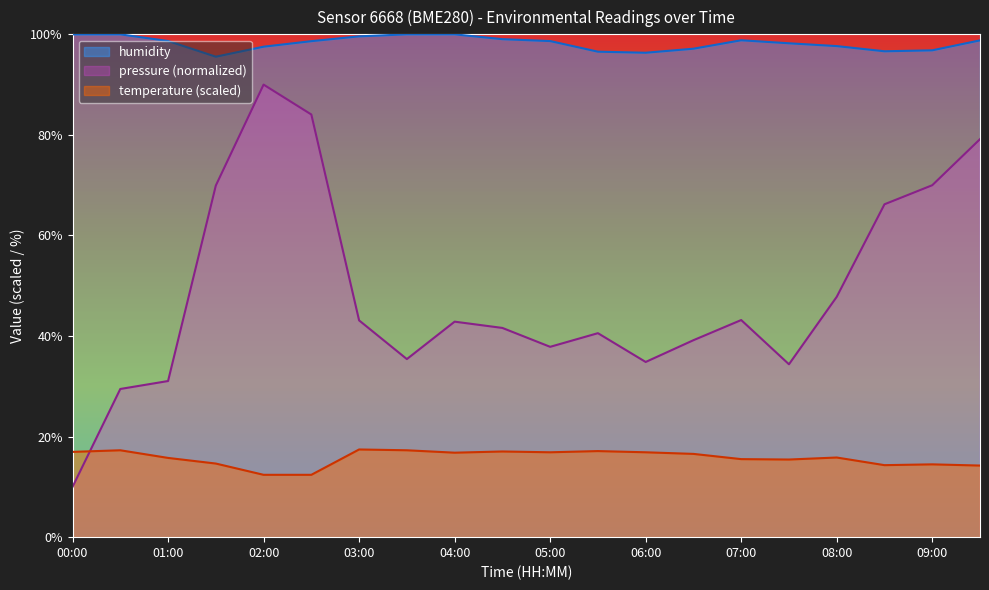

How many values in the humidity series are below 98?

8